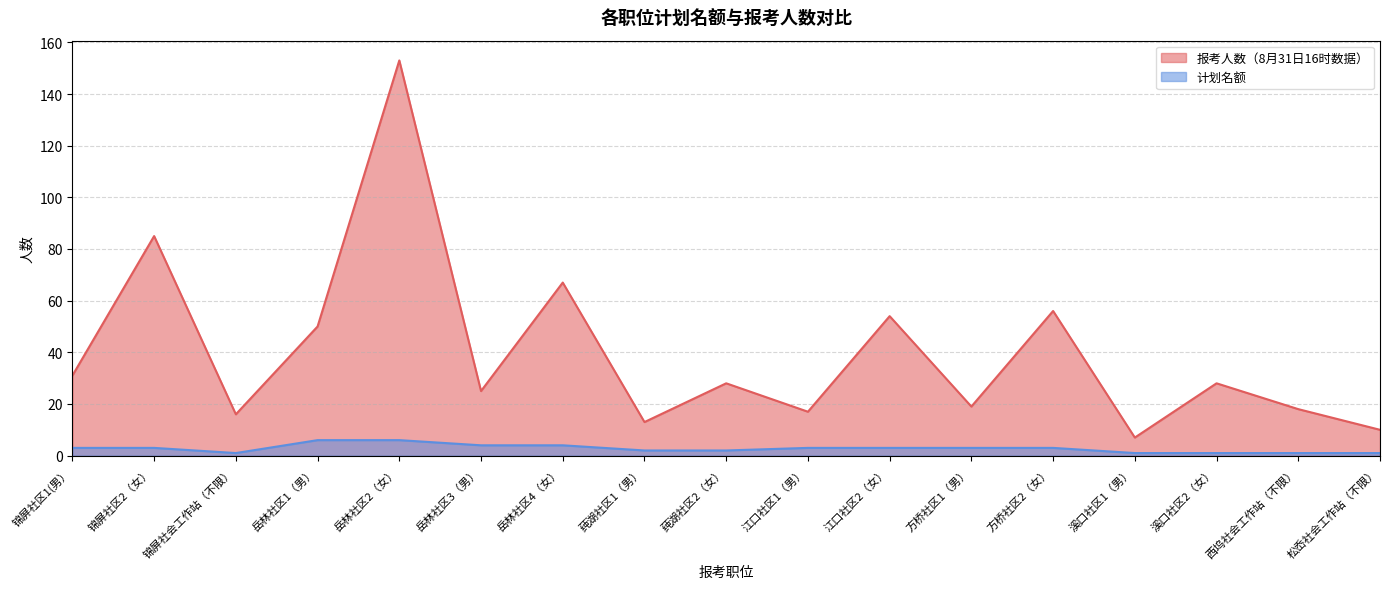

What is the spread (max minus min) of values at 江口社区1（男）?

14